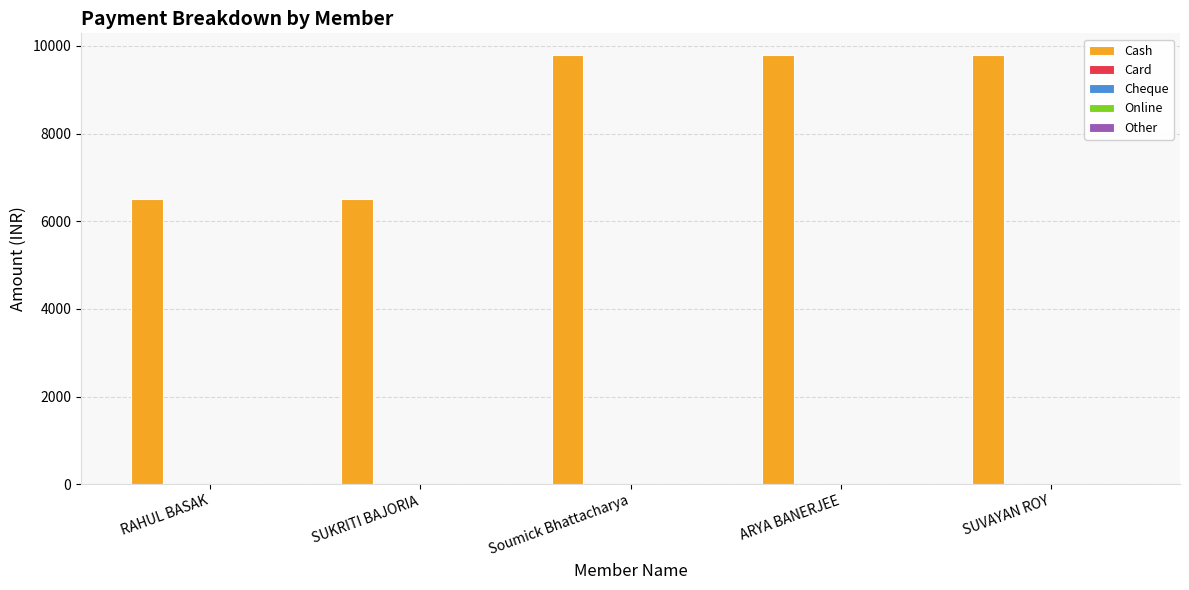

Count the number of data series in this chart.

1